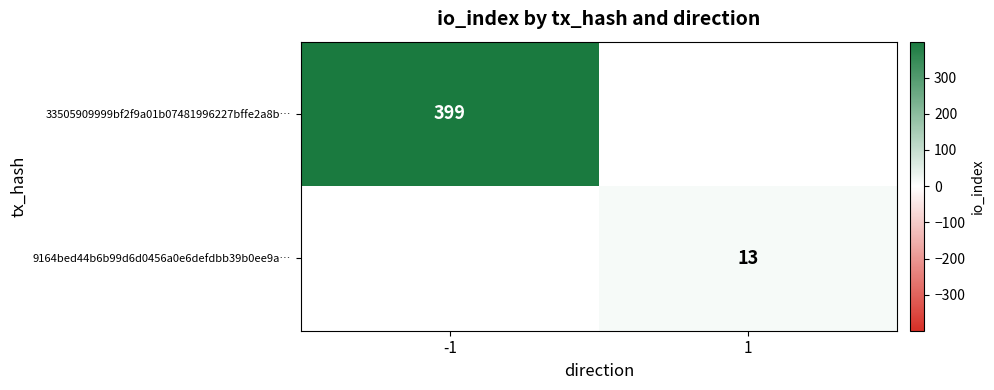

True or false: 33505909999bf2f9a01b07481996227bffe2a8b… has a value of 399 at -1.

True